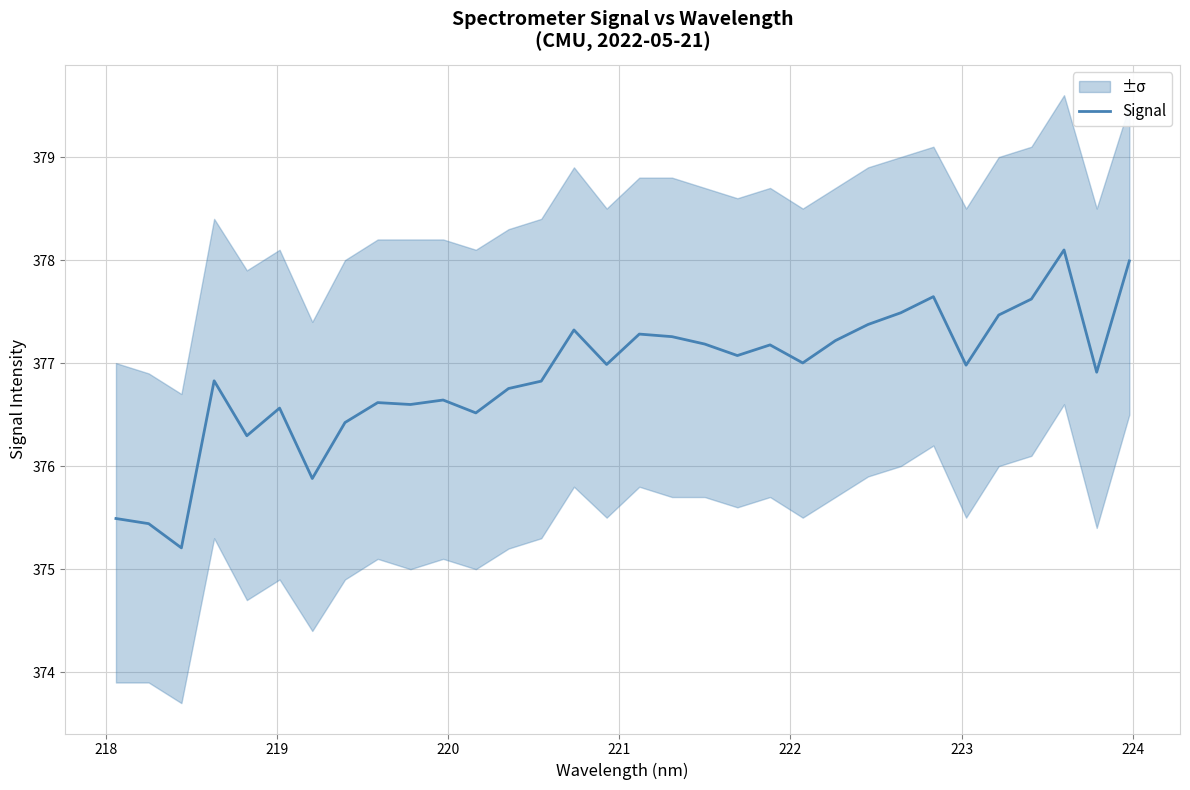

What is the highest value of the Signal series?

378.1